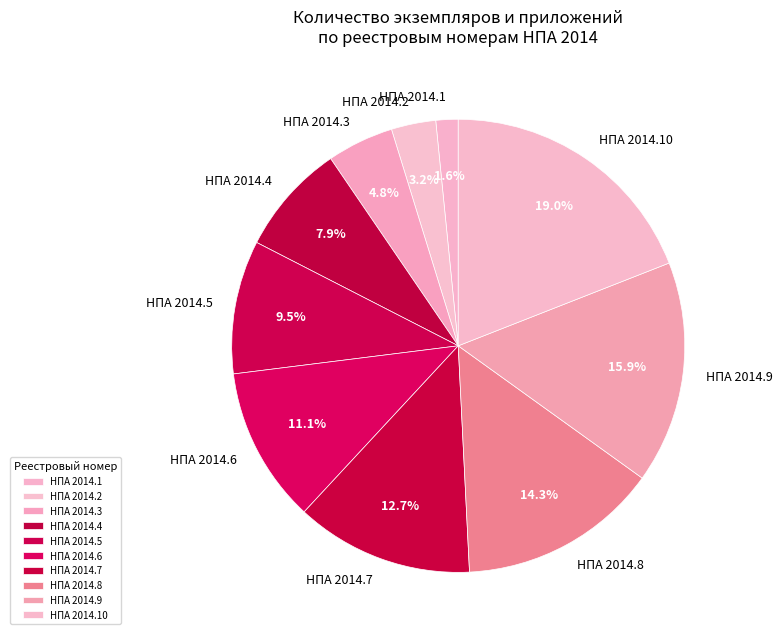

Between НПА 2014.3 and НПА 2014.10, which is larger?

НПА 2014.10